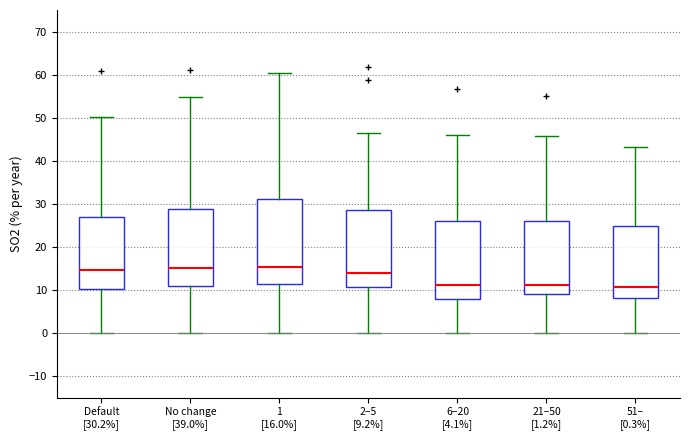

Which box is the tallest, from its lower edge to its upper edge?

1 [16.0%]